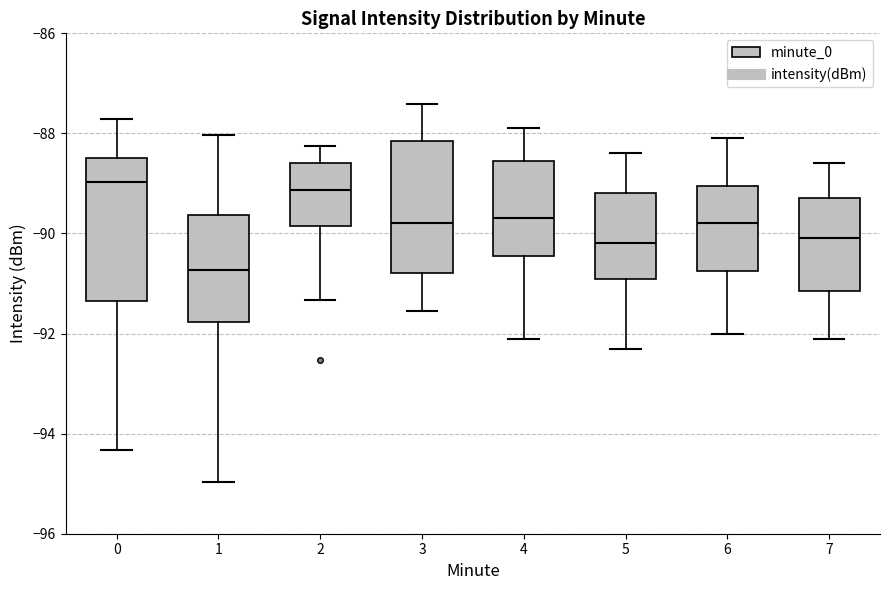

Reading left to right, read every box against the y-axis: the position of its median line, the range the box covers, and the ends of its whiskers. The values are not printed on the chart, so give them approximately, as read against the axis.

0: median -89.0, box -91.4 to -88.4, whiskers -94.4 to -87.8
1: median -90.8, box -91.8 to -89.6, whiskers -95.0 to -88.0
2: median -89.2, box -89.8 to -88.6, whiskers -91.4 to -88.2
3: median -89.8, box -90.8 to -88.2, whiskers -91.6 to -87.4
4: median -89.6, box -90.4 to -88.6, whiskers -92.0 to -87.8
5: median -90.2, box -90.8 to -89.2, whiskers -92.2 to -88.4
6: median -89.8, box -90.8 to -89.0, whiskers -92.0 to -88.0
7: median -90.0, box -91.2 to -89.2, whiskers -92.0 to -88.6